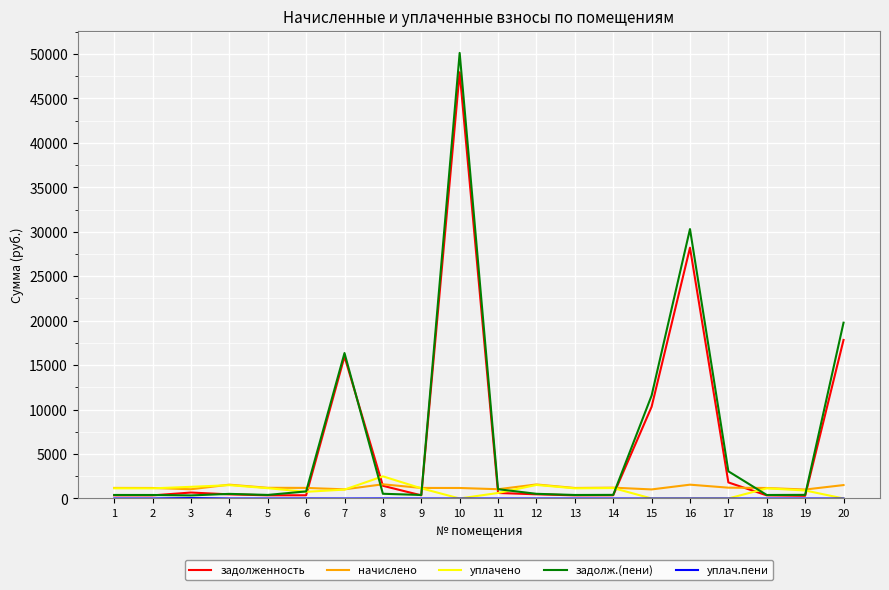

What is the maximum value for задолженность?

47935.8